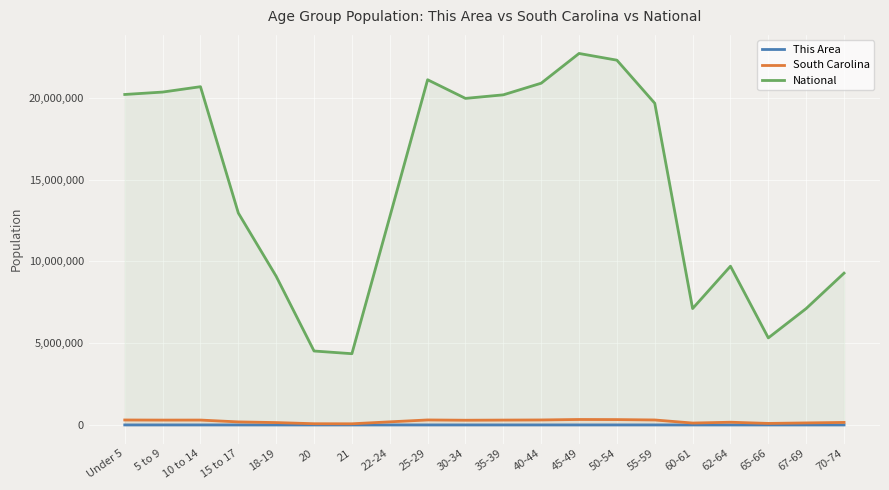

True or false: South Carolina has more than 0 points higher than both neighbors.

True